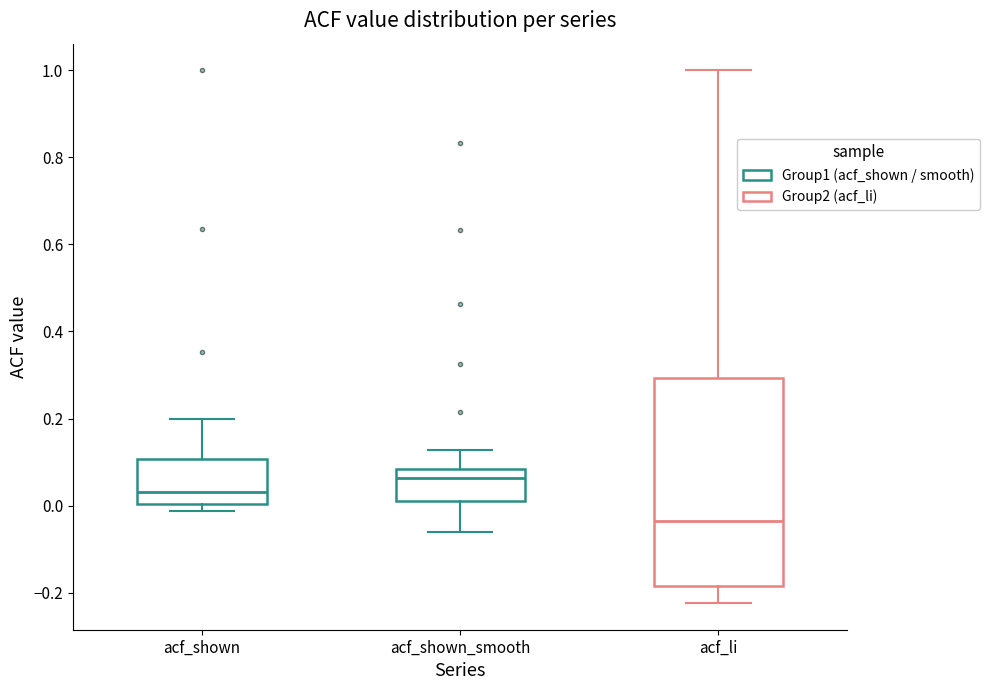

Reading left to right, read every box against the y-axis: the position of its median line, the range the box covers, and the ends of its whiskers. The values are not printed on the chart, so give them approximately, as read against the axis.

acf_shown: median 0.04, box 0.00 to 0.10, whiskers -0.02 to 0.20
acf_shown_smooth: median 0.06, box 0.02 to 0.08, whiskers -0.06 to 0.12
acf_li: median -0.04, box -0.18 to 0.30, whiskers -0.22 to 1.00